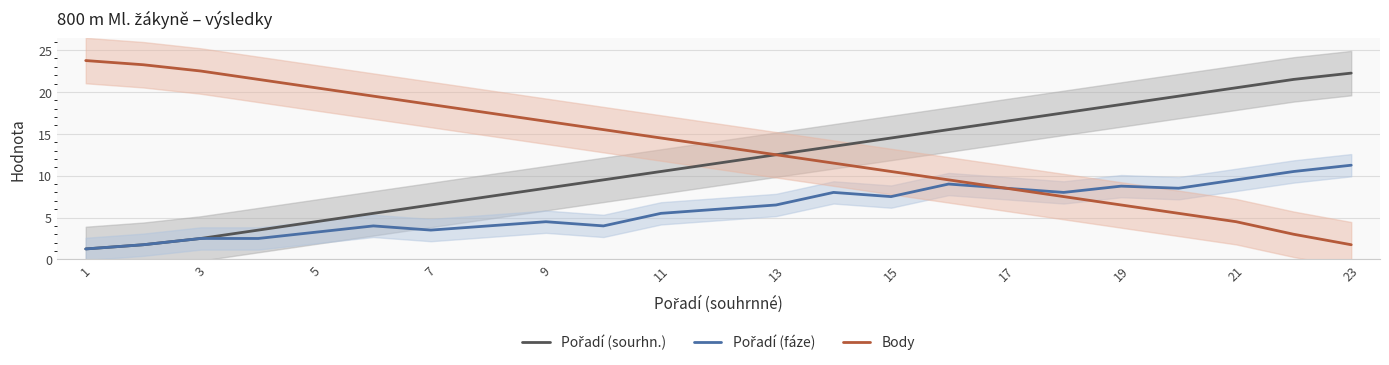

At which category does the chart reach its minimum across all series?

1